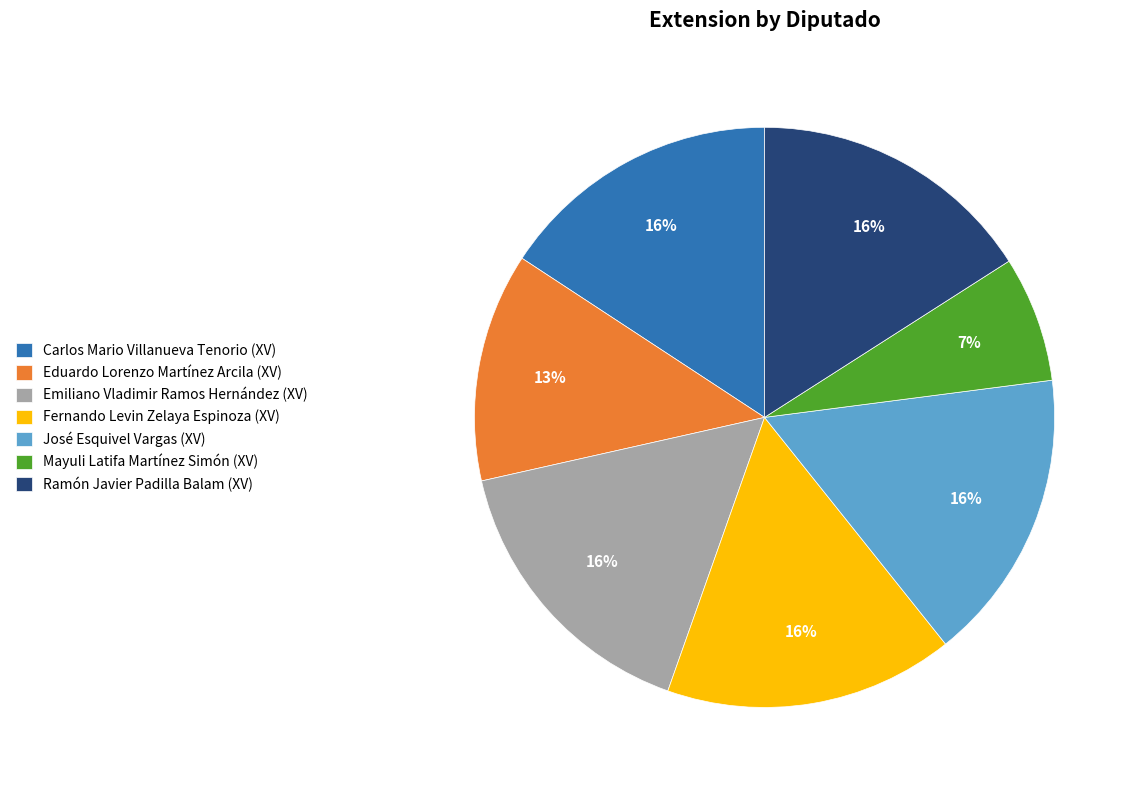

How many slices are in this pie chart?

7